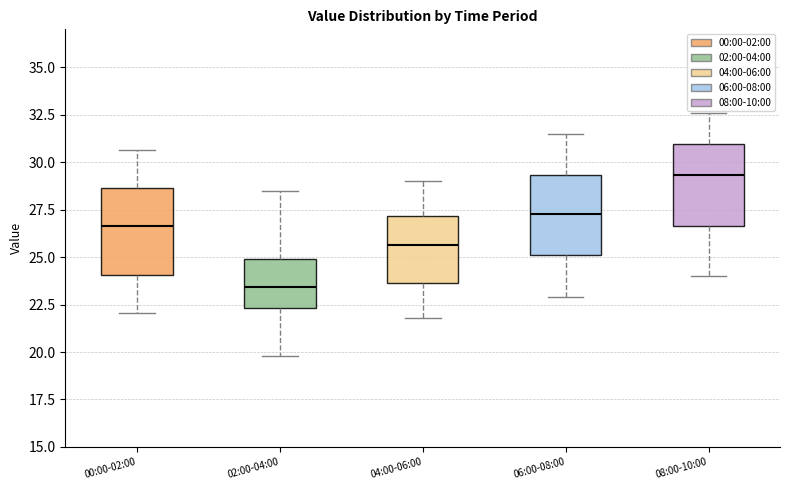

Where does the lower whisker of the box for 06:00-08:00 end on the y-axis? The values are not printed on the chart, so give them approximately, as read against the axis.

23.0